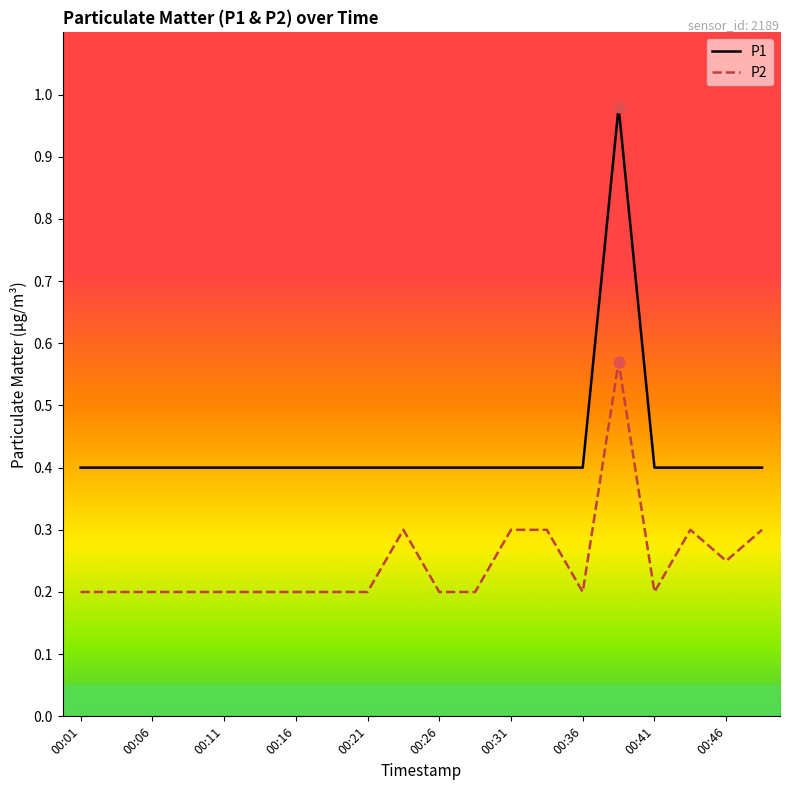

Which series has the largest range (max minus min)?

P1